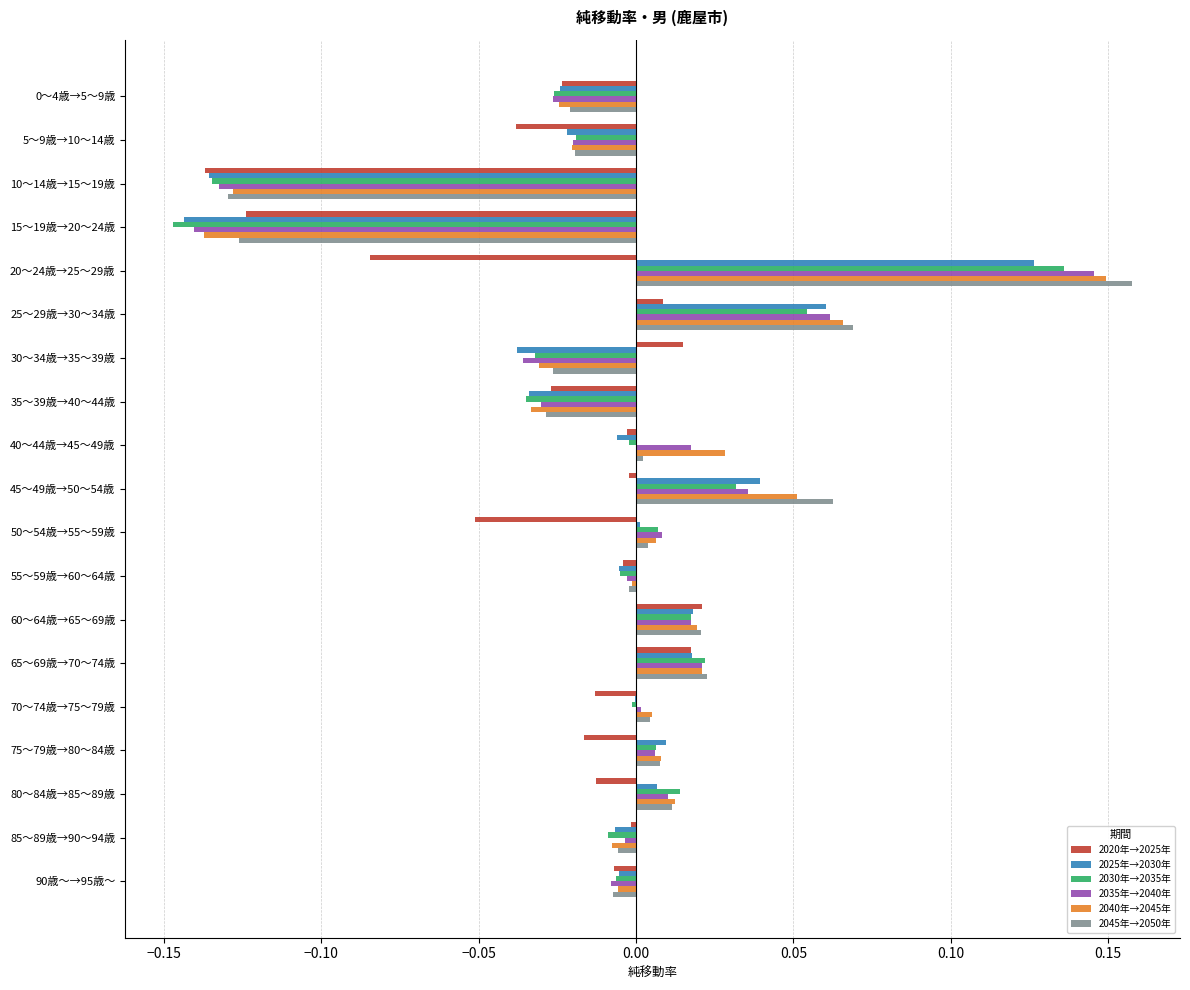

True or false: 2025年→2030年 has a value of 0.0 at 45～49歳→50～54歳.

True